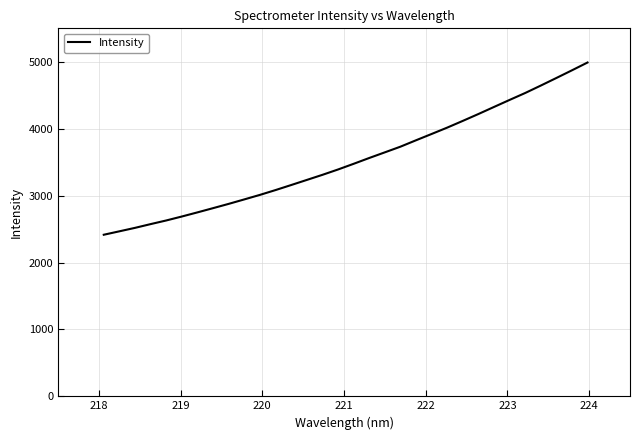

What is the maximum value shown in the chart?

4989.1